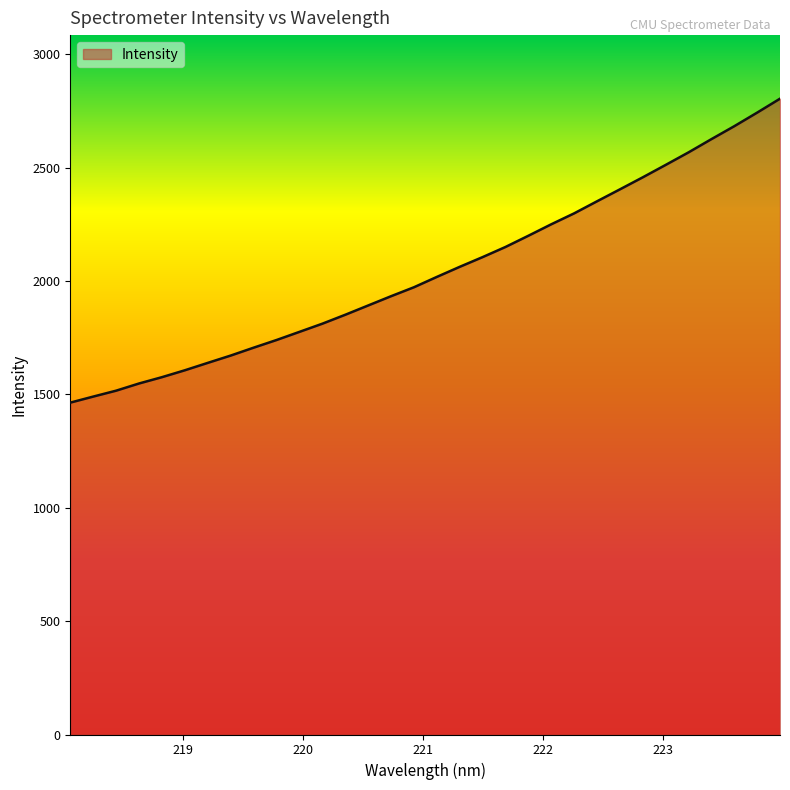

What is the difference between the maximum and minimum values?

1340.6